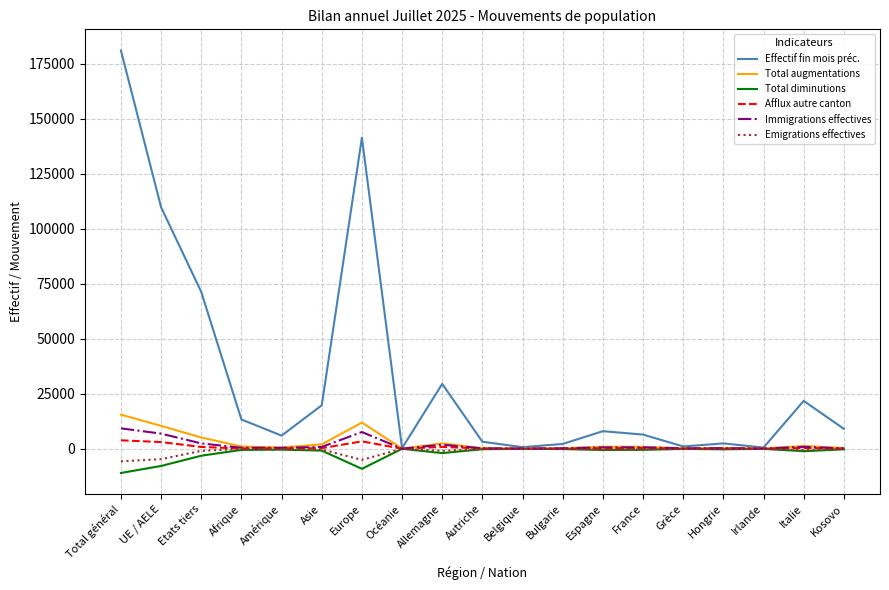

True or false: Immigrations effectives has more than 1 interior local peaks.

True